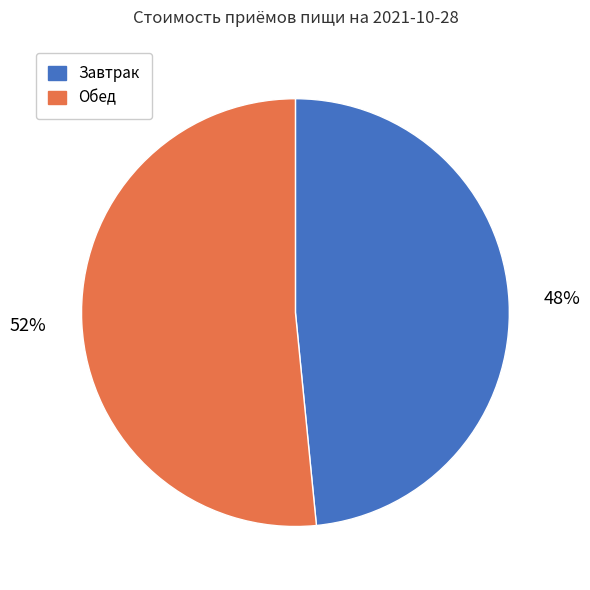

Is it true that Завтрак is 48% of the pie?

True